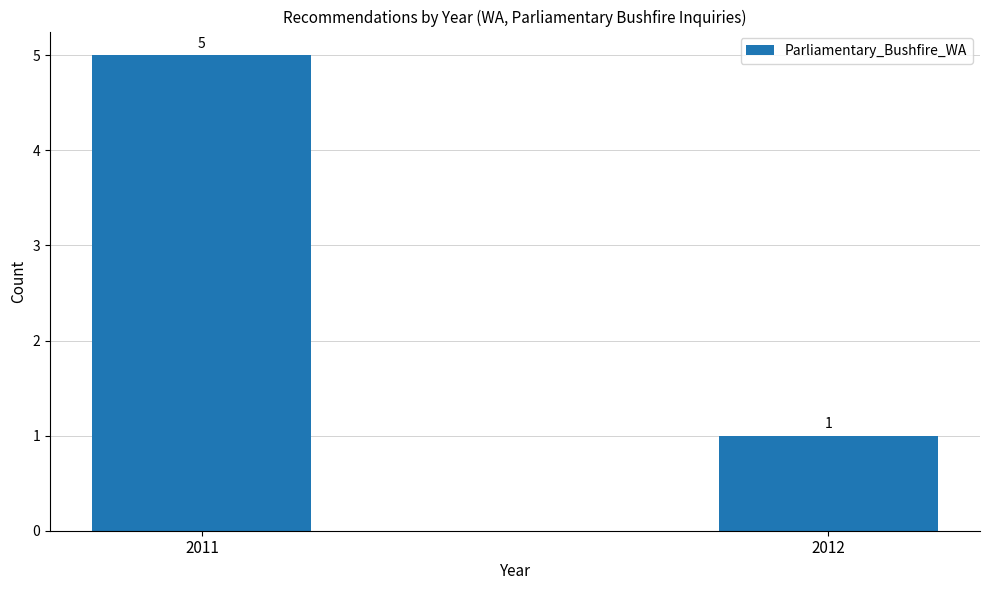

What is the maximum value shown in the chart?

5